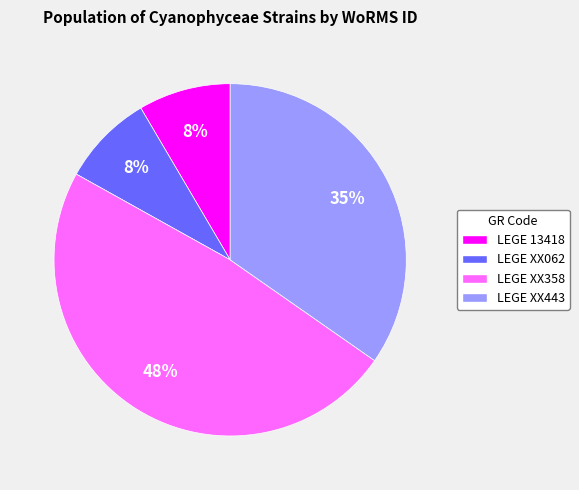

To the nearest percent, what is the difference between the largest and smallest slice percentages?

40%